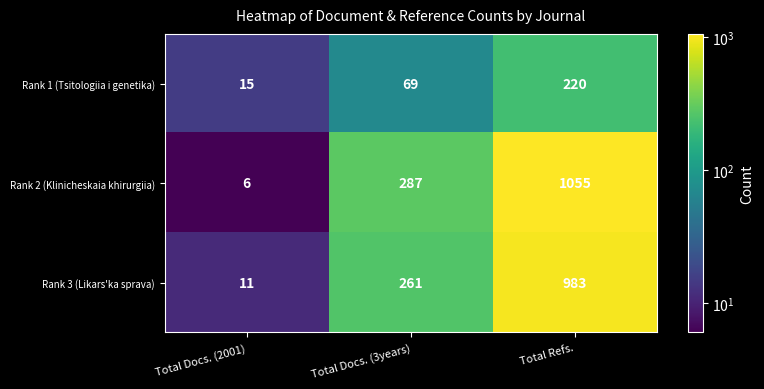

Count the Rank 1 (Tsitologiia i genetika) values in the range 15 to 220.

3